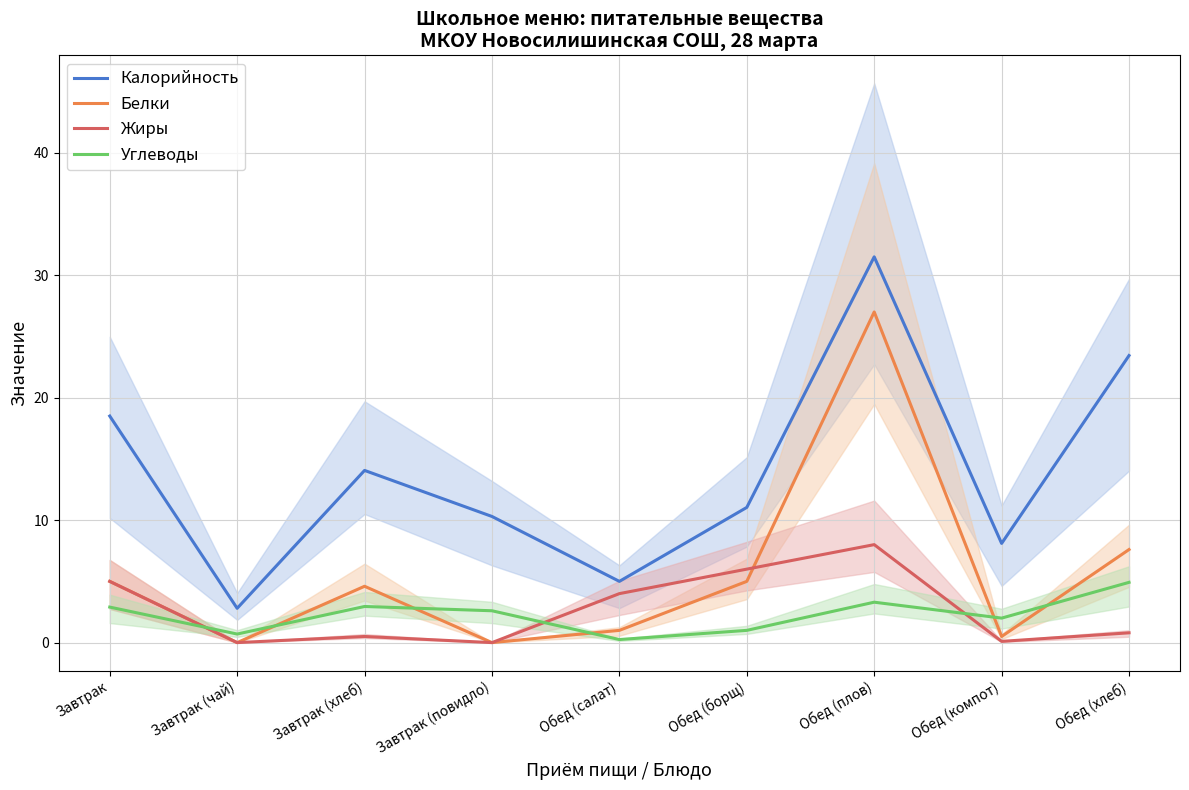

What is the value of the Калорийность point at the 6th from the left?

11.0